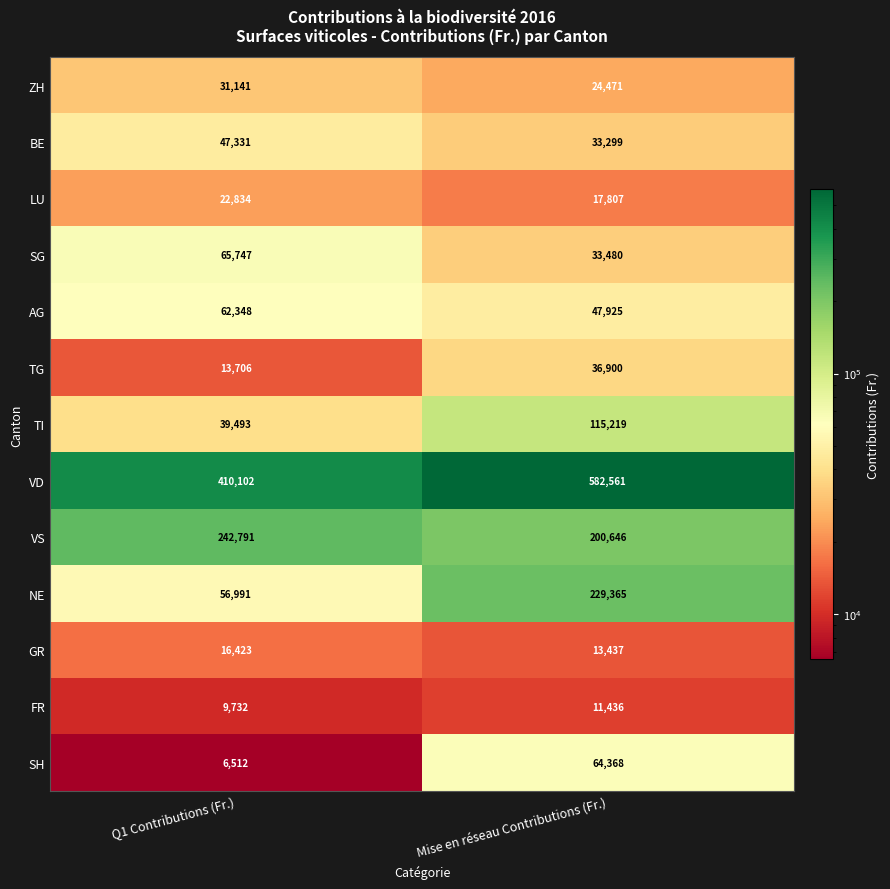

What is the difference between the highest and lowest values at Mise en réseau Contributions (Fr.)?

571125